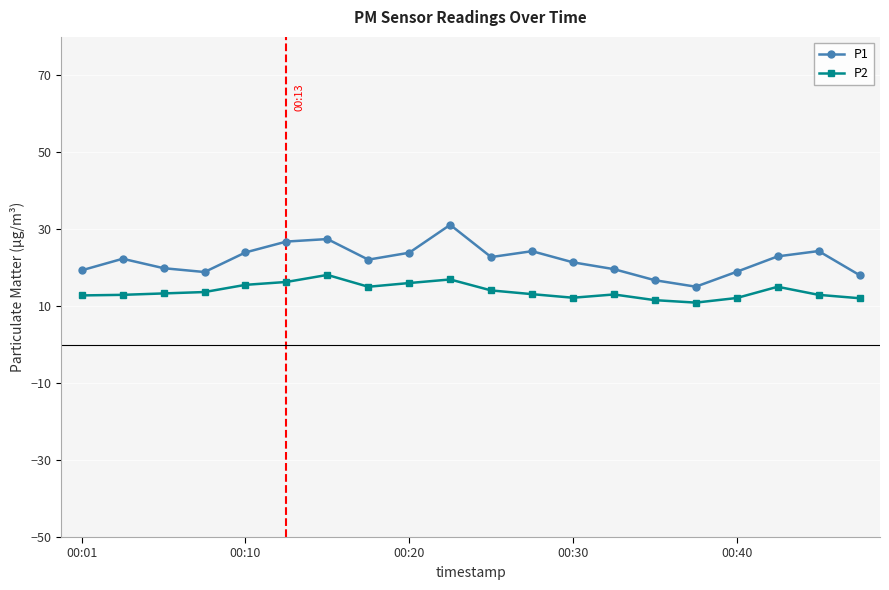

What is the minimum value for P1?

15.1